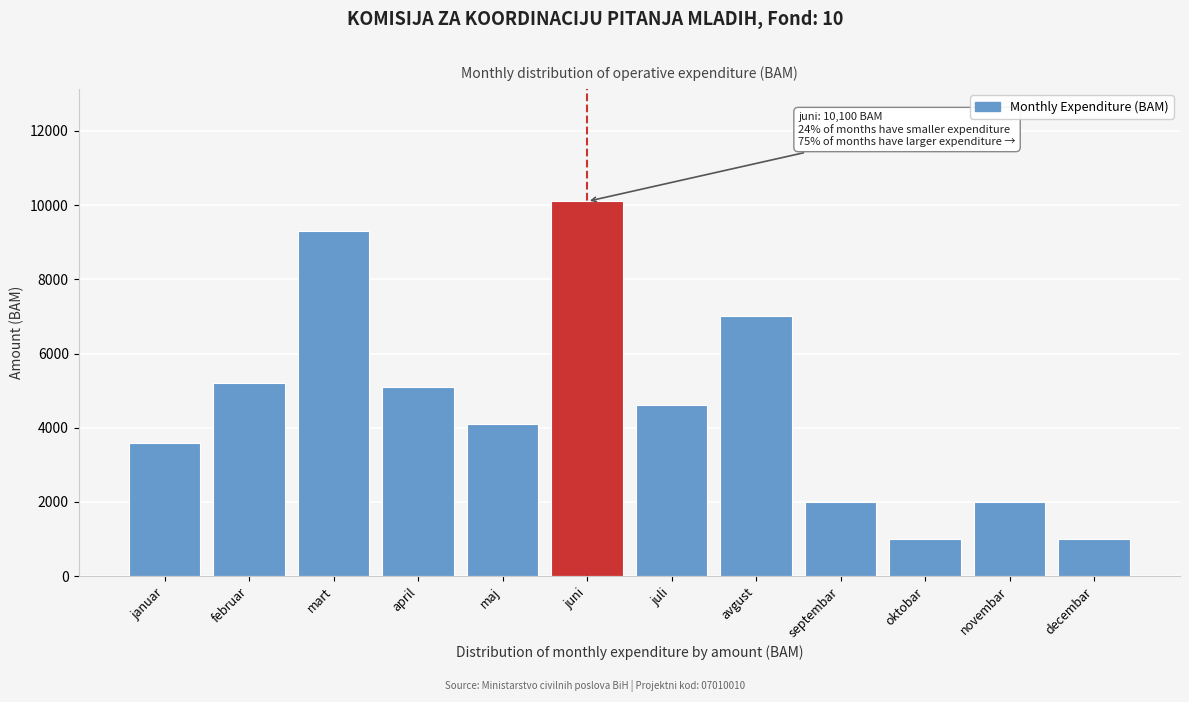

Reading right to left, extract all data points from this chart.

1000	2000	1000	2000	7000	4600	10100	4100	5100	9300	5200	3600